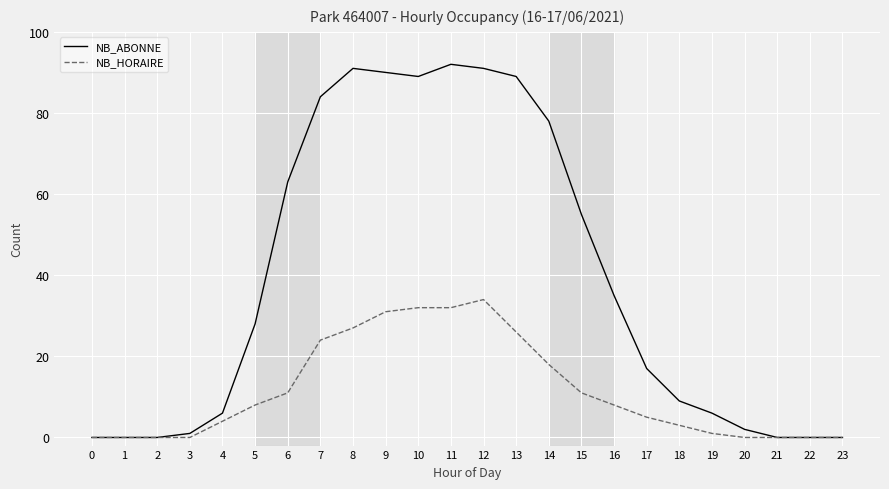

How many lines are shown in the chart?

2